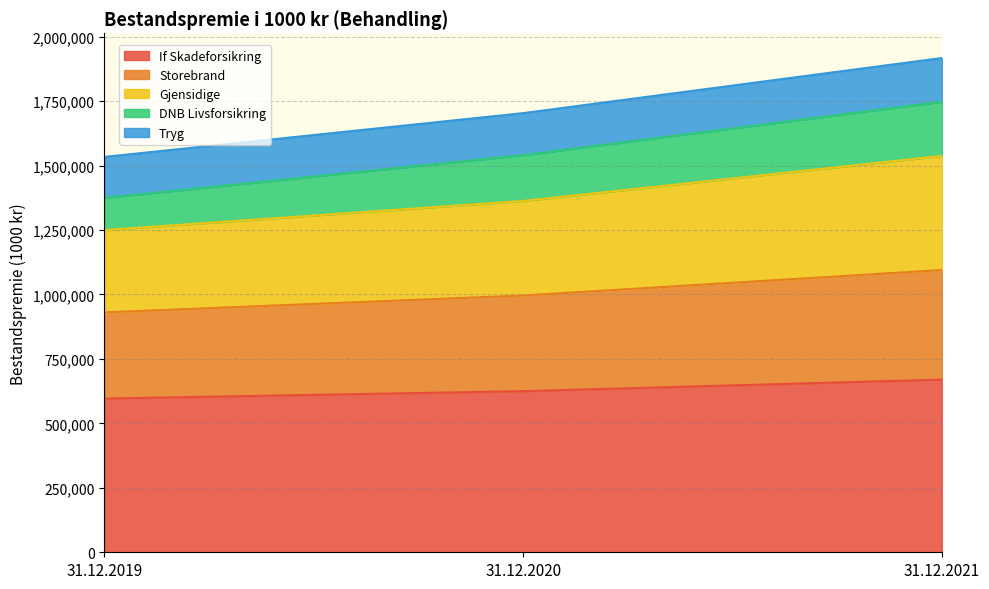

Is it true that If Skadeforsikring equals 391791 at 31.12.2019?

False